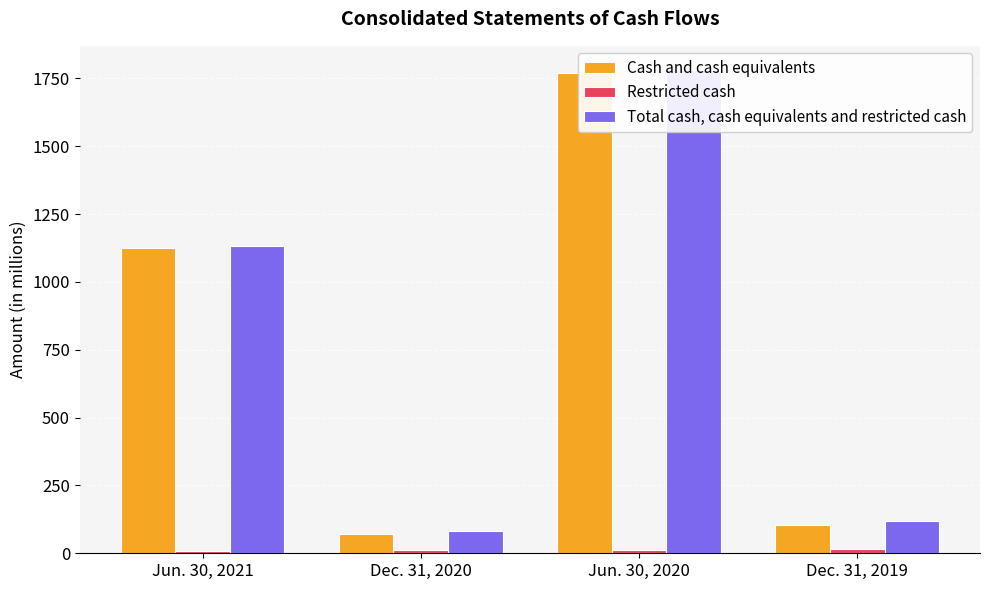

List the labels in order of Cash and cash equivalents value, smallest first.

Dec. 31, 2020, Dec. 31, 2019, Jun. 30, 2021, Jun. 30, 2020